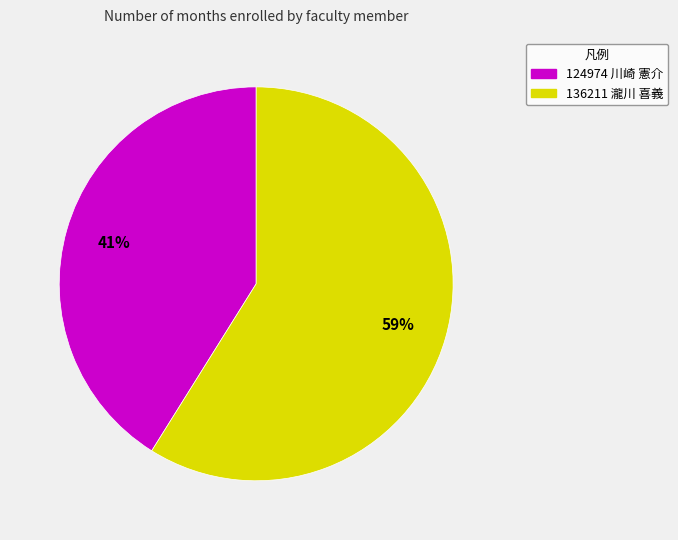

Is the sum of 124974 川崎 憲介 and 136211 瀧川 喜義 greater than half?

Yes